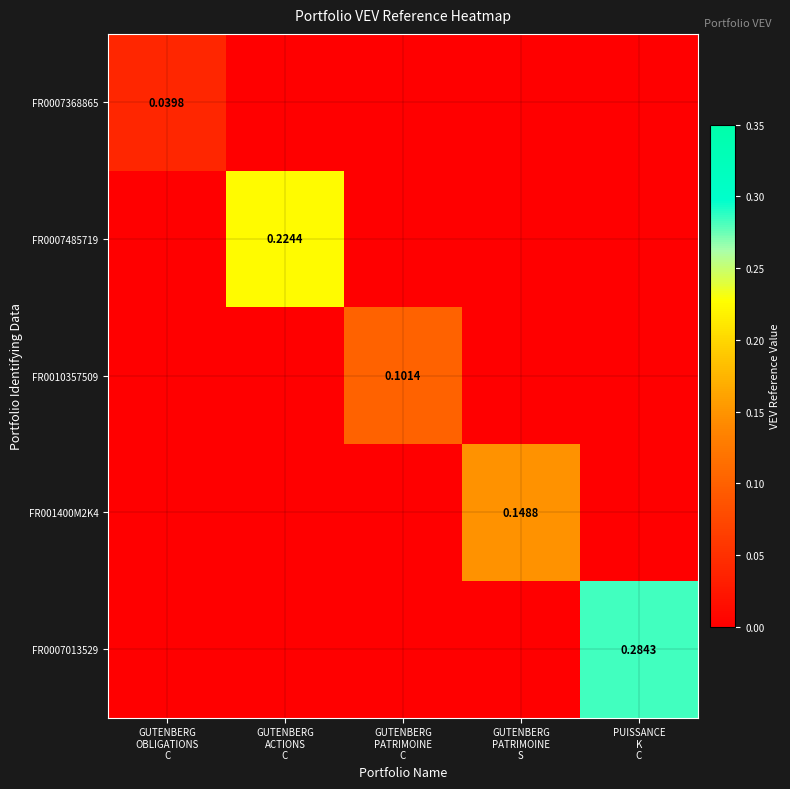

Which series has the largest range (max minus min)?

FR0007013529